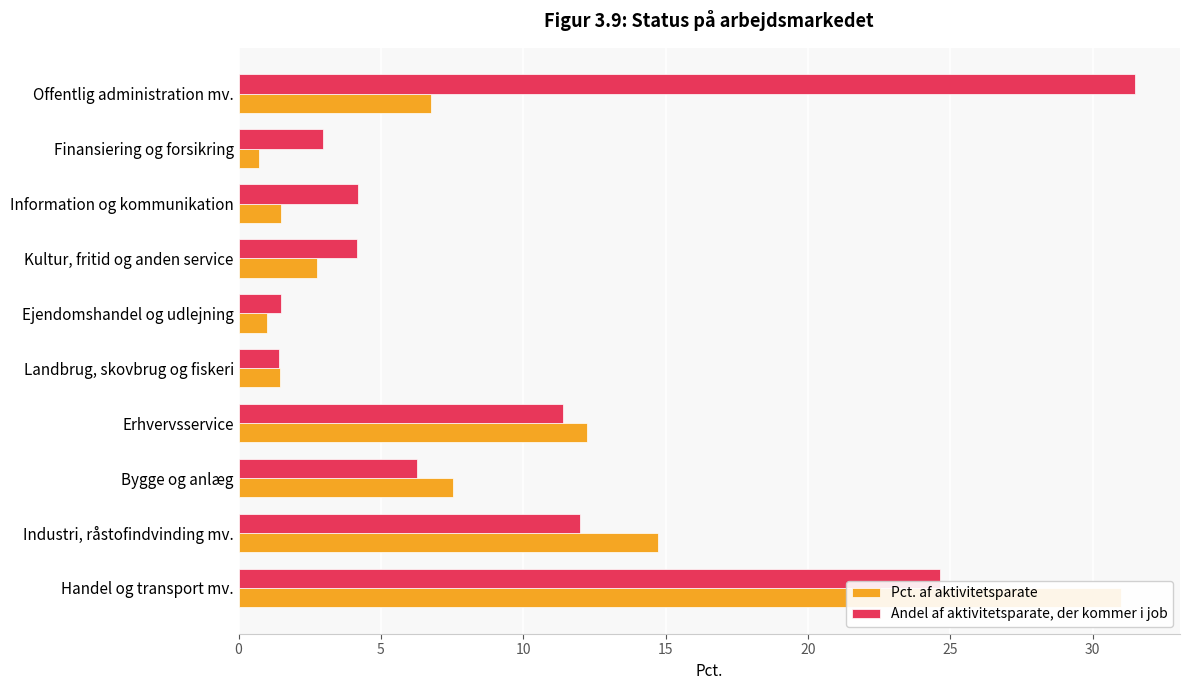

Is the value of Andel af aktivitetsparate, der kommer i job at Offentlig administration mv. greater than the value of Pct. af aktivitetsparate at Erhvervsservice?

Yes